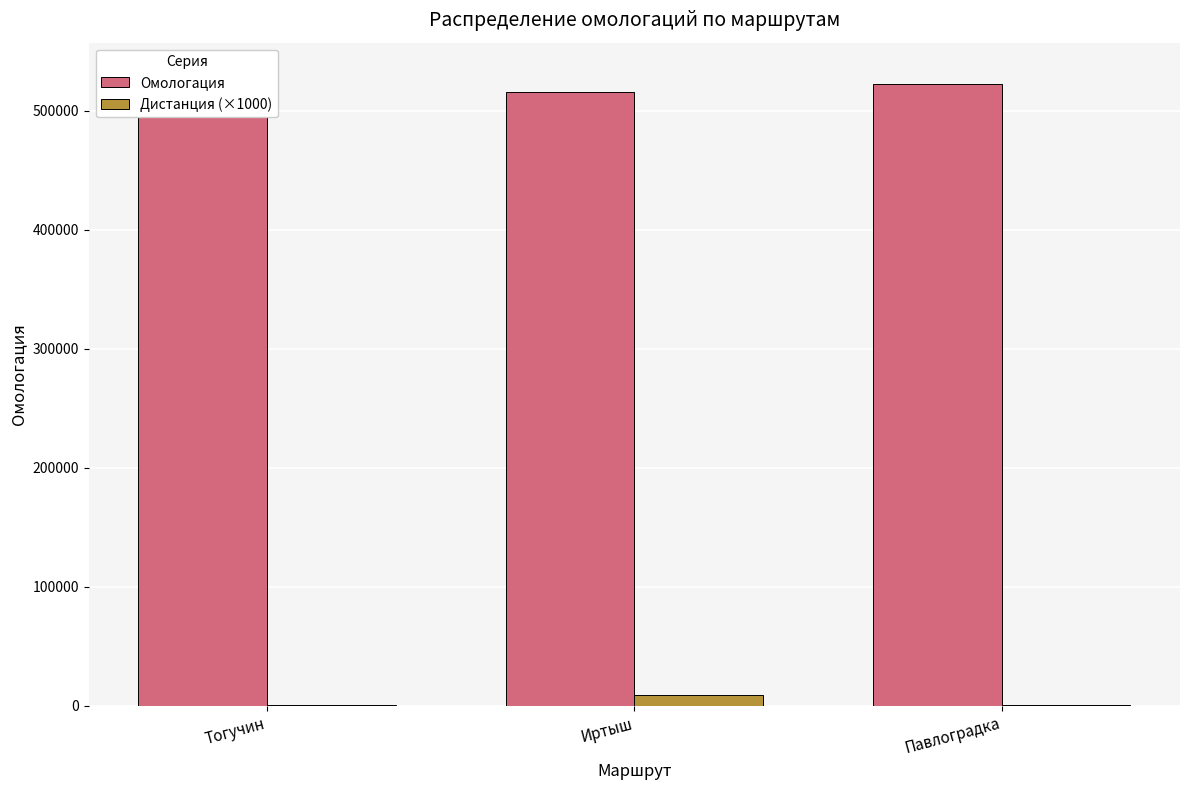

What is the spread (max minus min) of values at Павлоградка?

521603.0